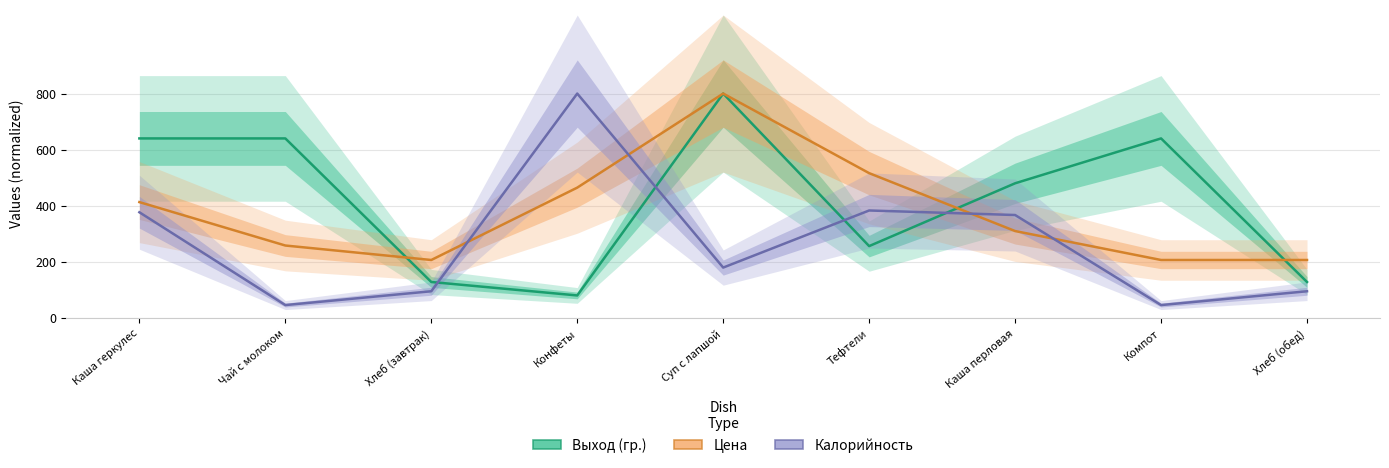

What position from the right is Каша геркулес?

9